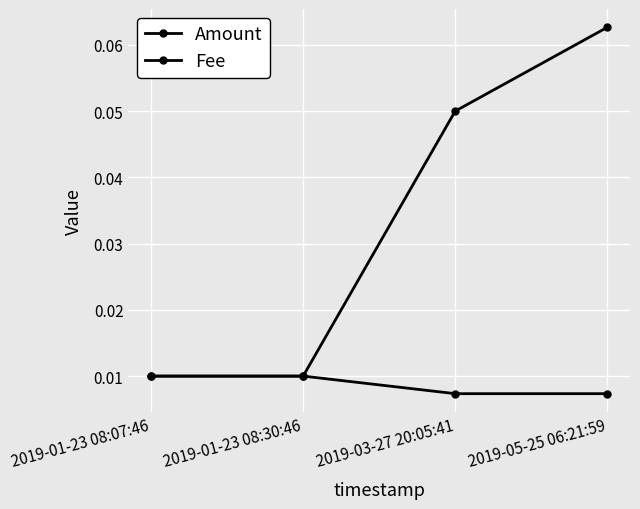

Count the number of categories in the chart.

4